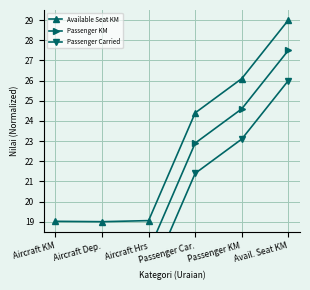

Rank the series by their average value, from lowest to highest.

Passenger Carried, Passenger KM, Available Seat KM